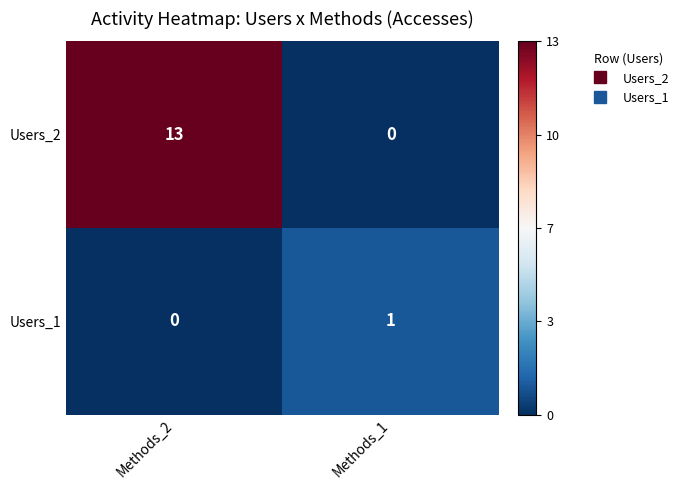

True or false: Users_1 has a value of 1 at Methods_1.

True